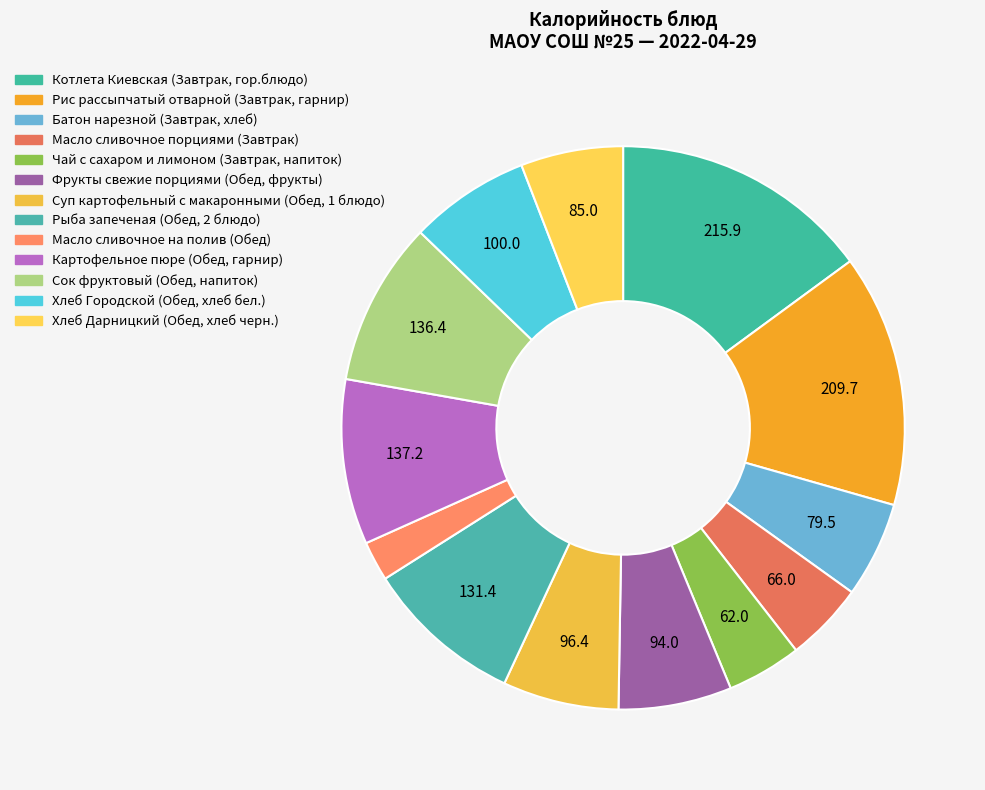

What percentage is the Фрукты свежие порциями (Обед, фрукты) slice, to the nearest percent?

6%